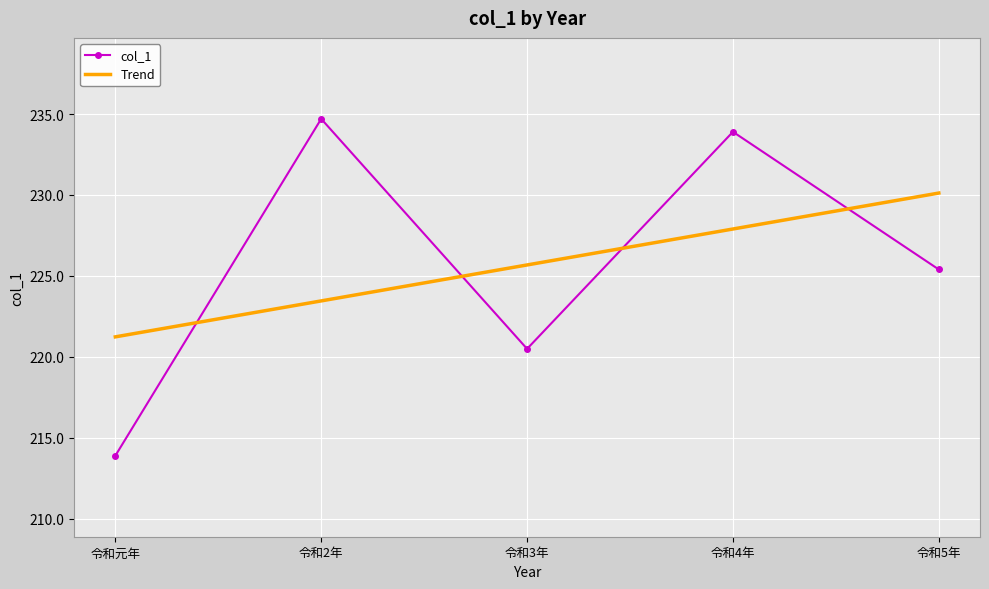

Rank the series by their maximum value, from lowest to highest.

Trend, col_1